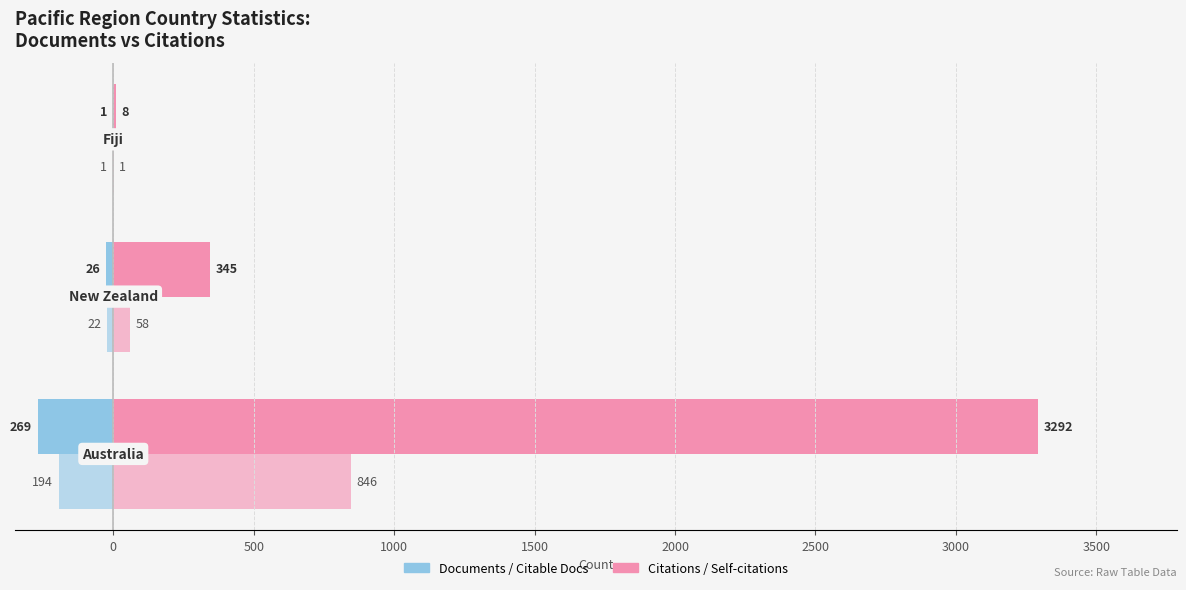

Reading left to right, what are all the values shown in this chart?

Documents: 500=-269	0=-26	500=-1
Citations: 500=3292	0=345	500=8
Citable documents: 500=-194	0=-22	500=-1
Self-citations: 500=846	0=58	500=1